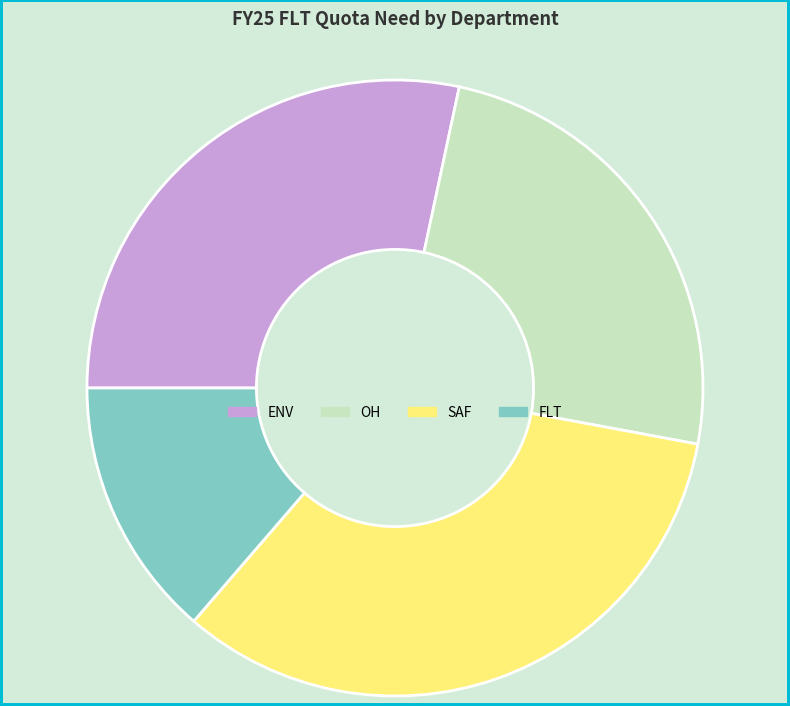

Is it true that FLT is 6% of the pie?

False